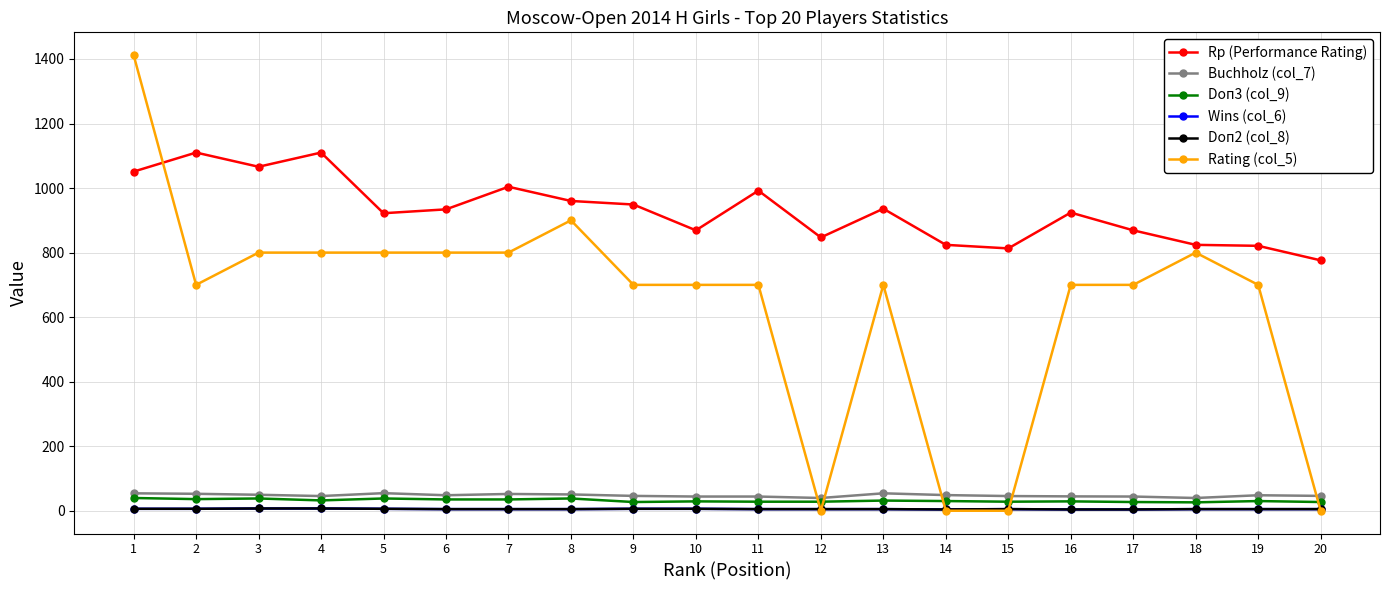

Rank the series at 14 from lowest to highest value.

Rating (col_5), Wins (col_6), Doп2 (col_8), Doп3 (col_9), Buchholz (col_7), Rp (Performance Rating)